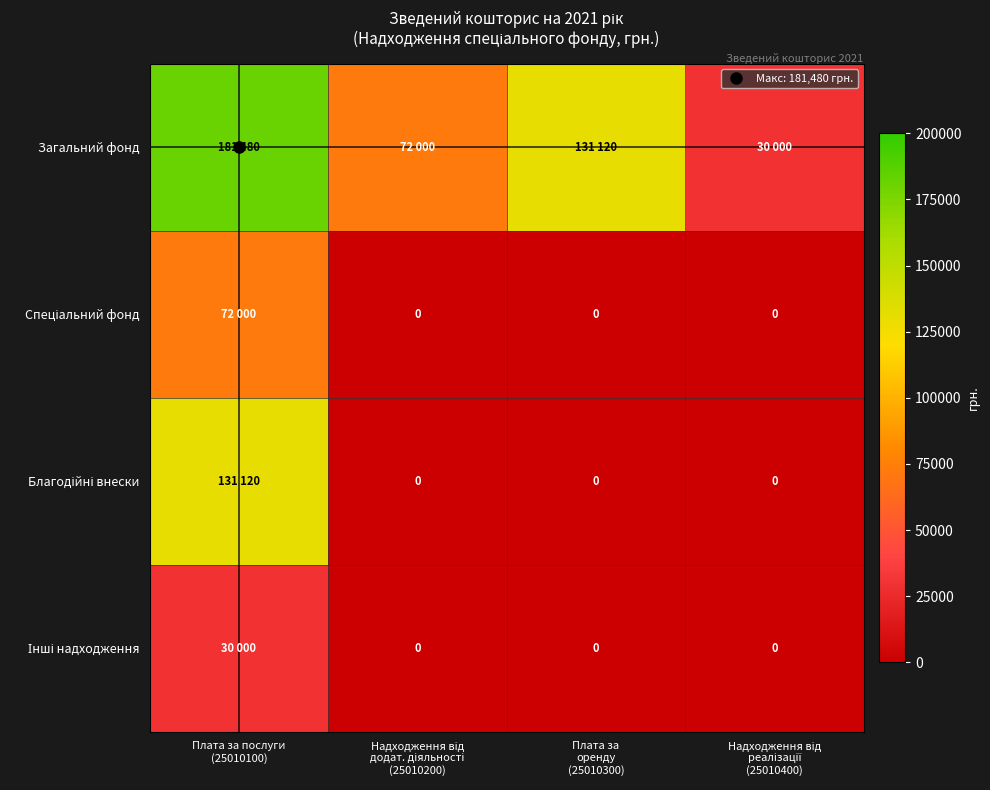

Is it true that Загальний фонд equals 87267 at Плата за оренду (25010300)?

False